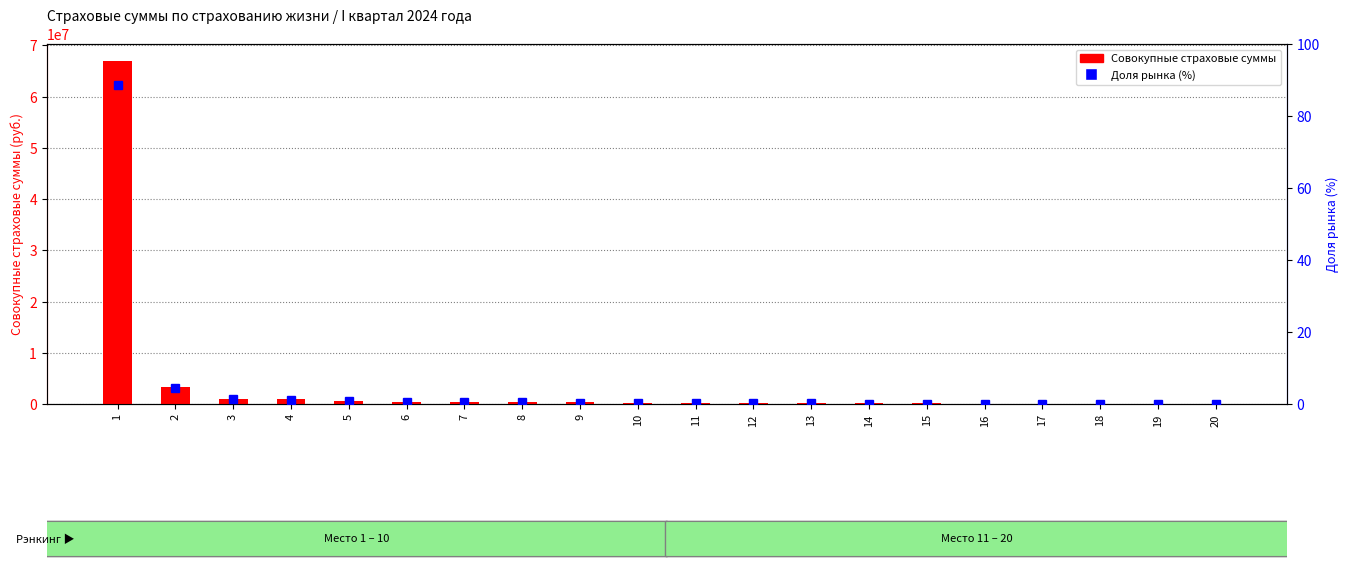

Which series has the largest total across all categories?

Совокупные страховые суммы